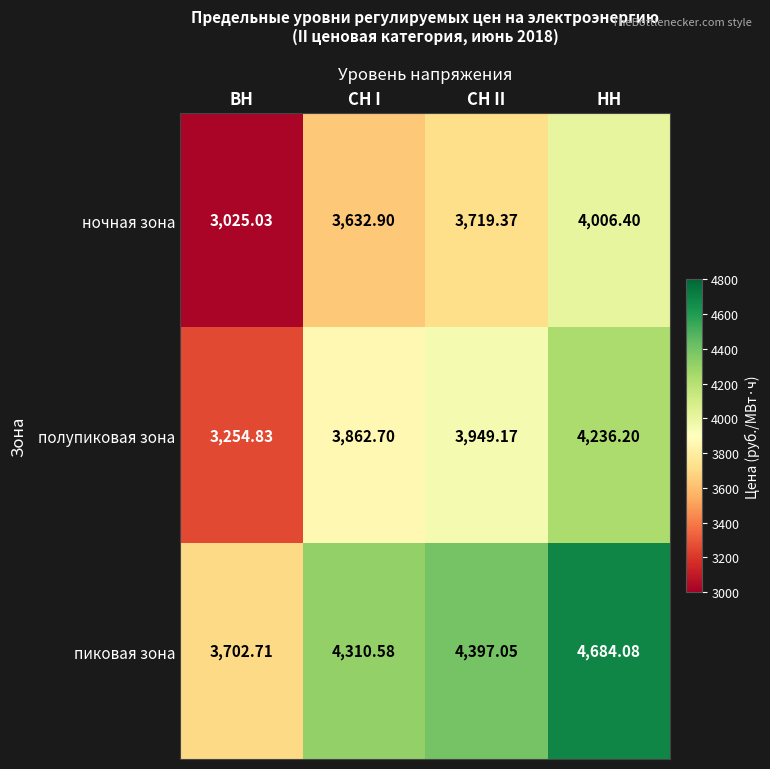

Which category has the lowest value in the ночная зона series?

ВН